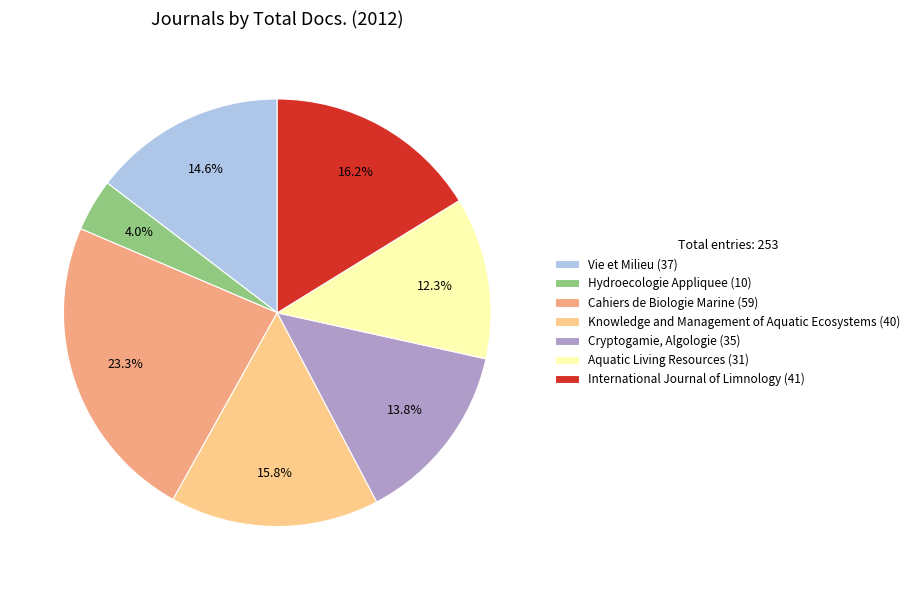

Does Knowledge and Management of Aquatic Ecosystems (40) account for over 50% of the chart?

No